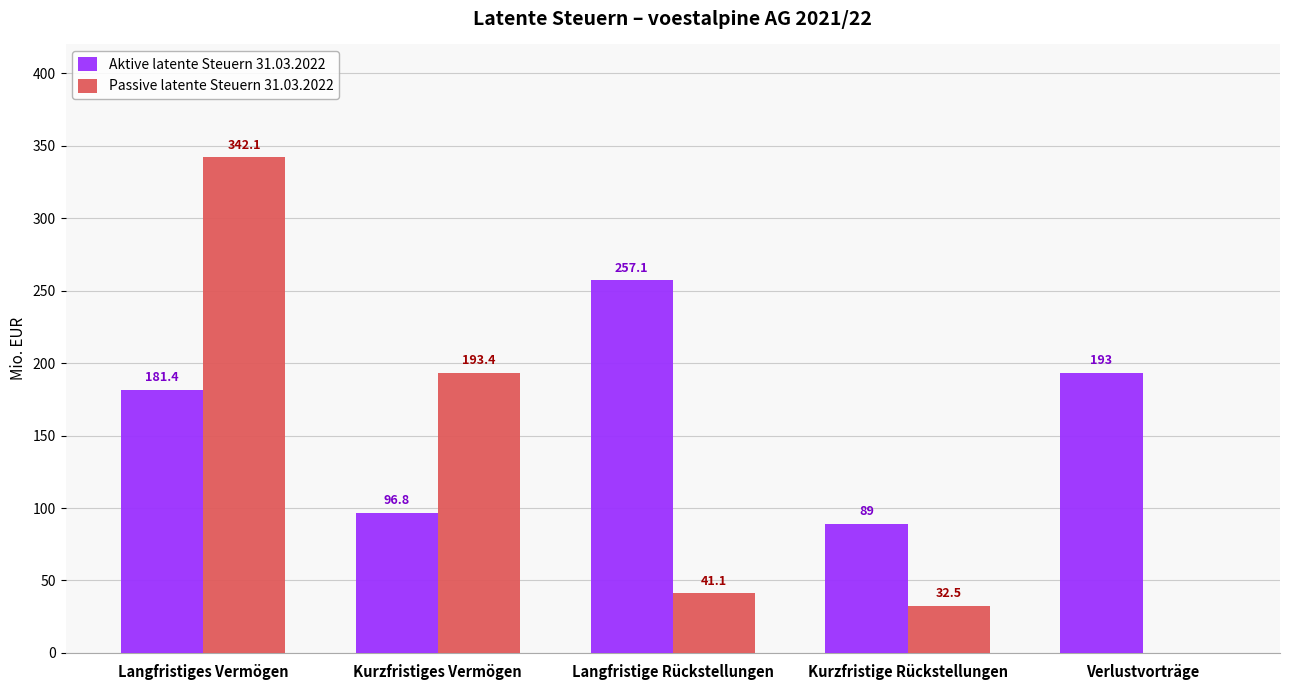

Reading left to right, list all the values displayed in this chart.

Aktive latente Steuern 31.03.2022: 181.4	96.8	257.1	89.0	193.0
Passive latente Steuern 31.03.2022: 342.1	193.4	41.1	32.5	0.0